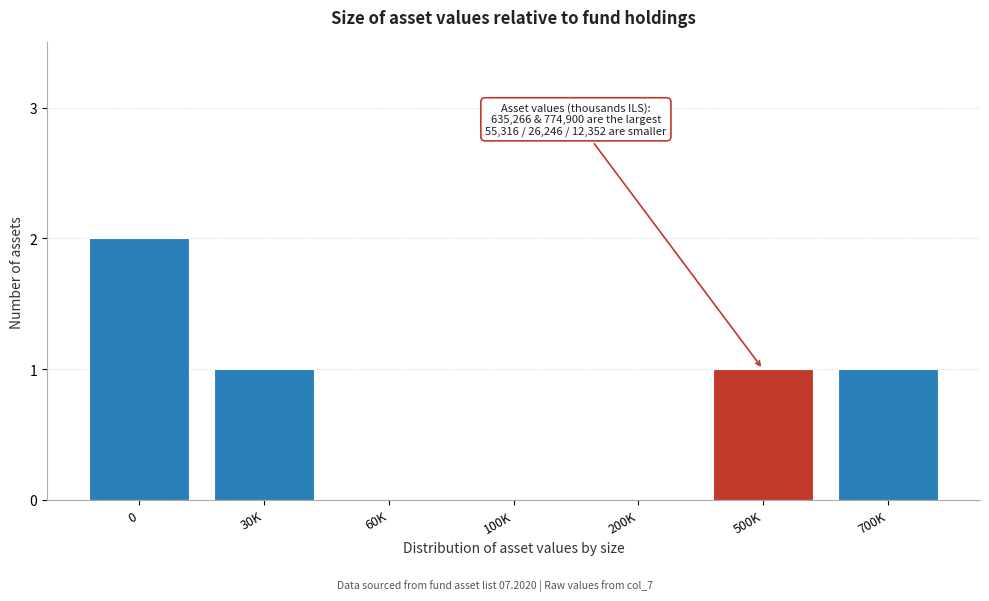

Reading left to right, extract all data points from this chart.

0=2	30K=1	60K=0	100K=0	200K=0	500K=1	700K=1